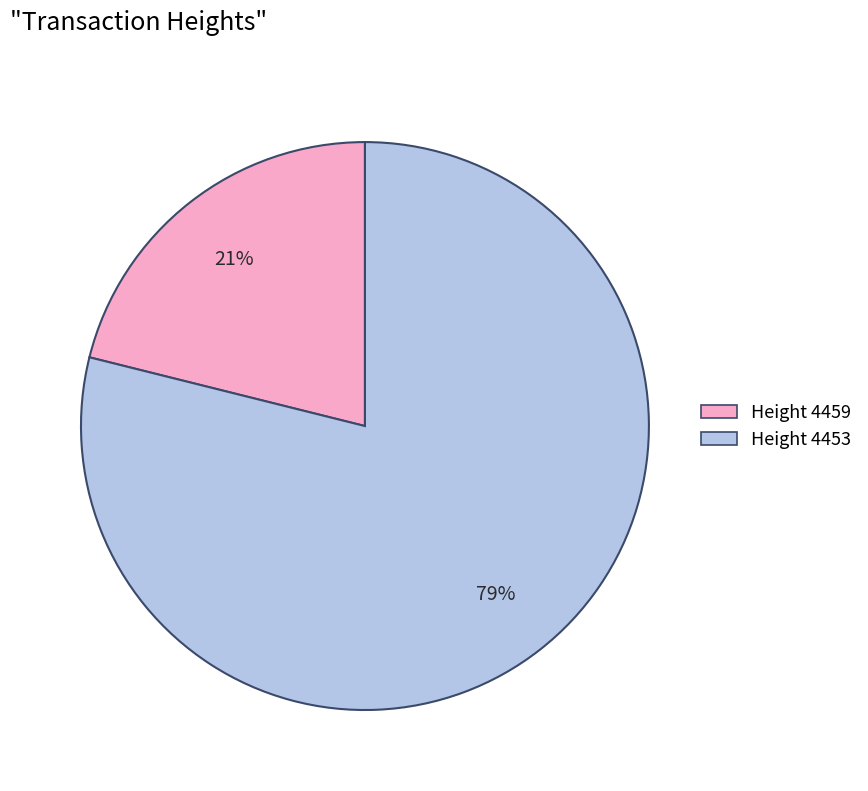

Is there a majority slice in this chart?

Yes